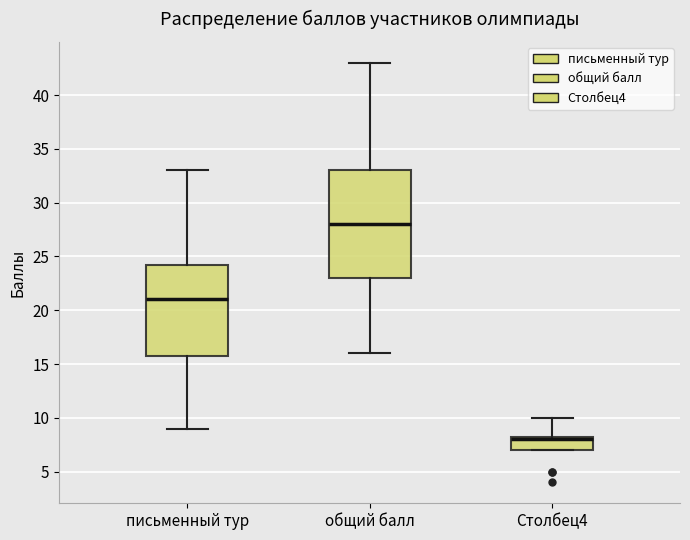

Comparing the boxes themselves (not the whiskers), which one is the tallest?

общий балл